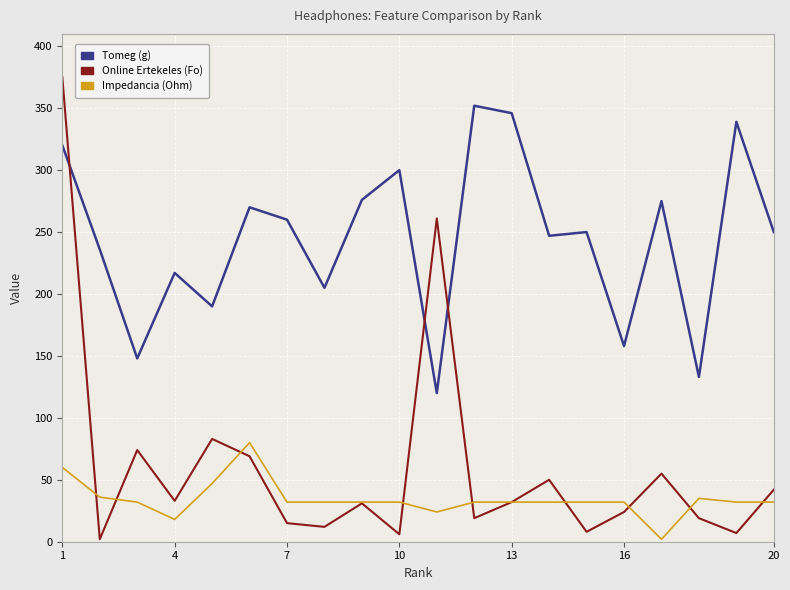

What are all the series names shown in the legend?

Tomeg (g), Online Ertekeles (Fo), Impedancia (Ohm)